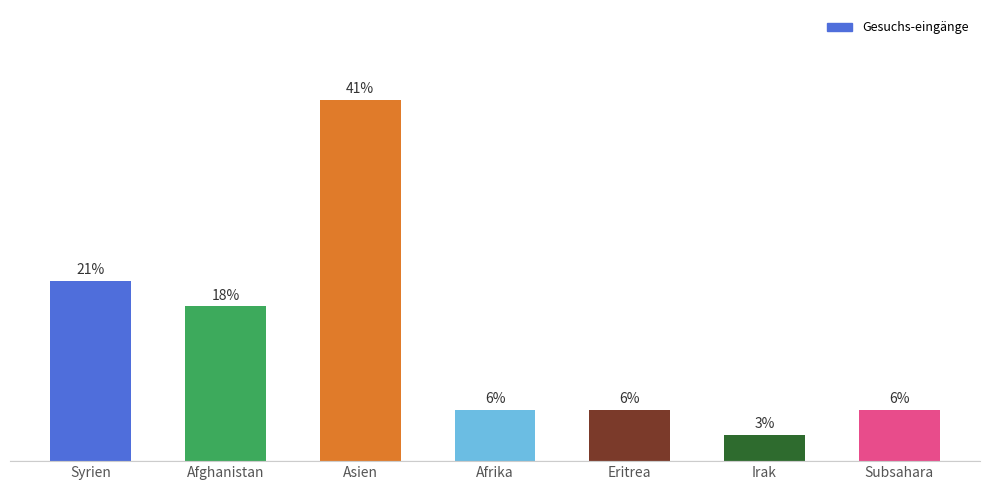

Rank the categories by value from highest to lowest.

Asien, Syrien, Afghanistan, Afrika, Eritrea, Subsahara, Irak